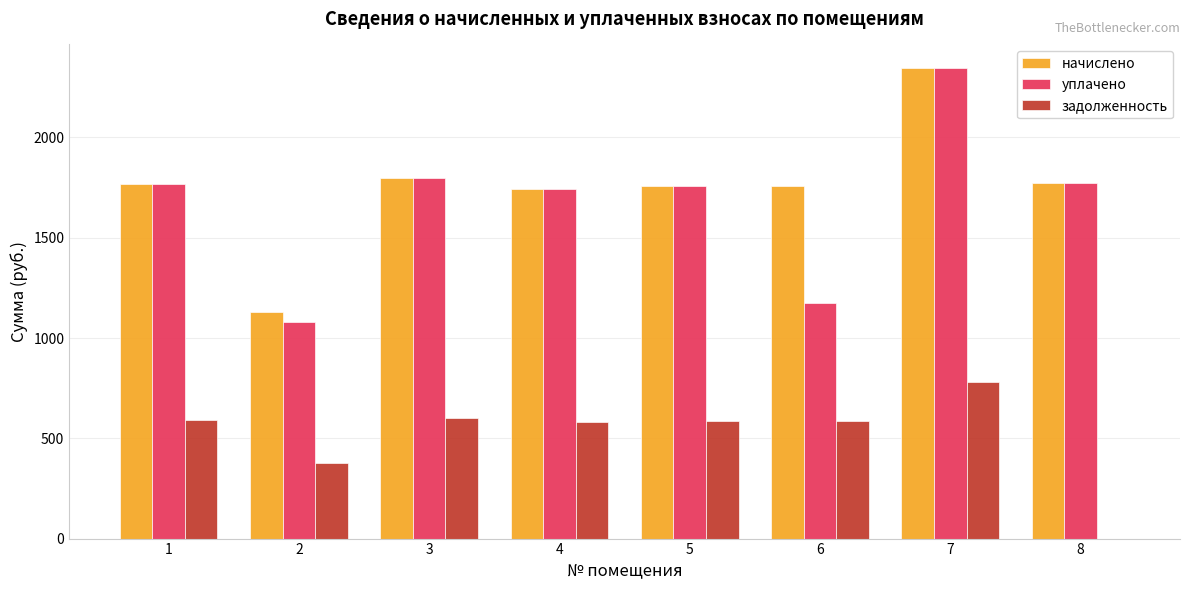

Are the bars grouped side by side (vs. stacked)?

Yes